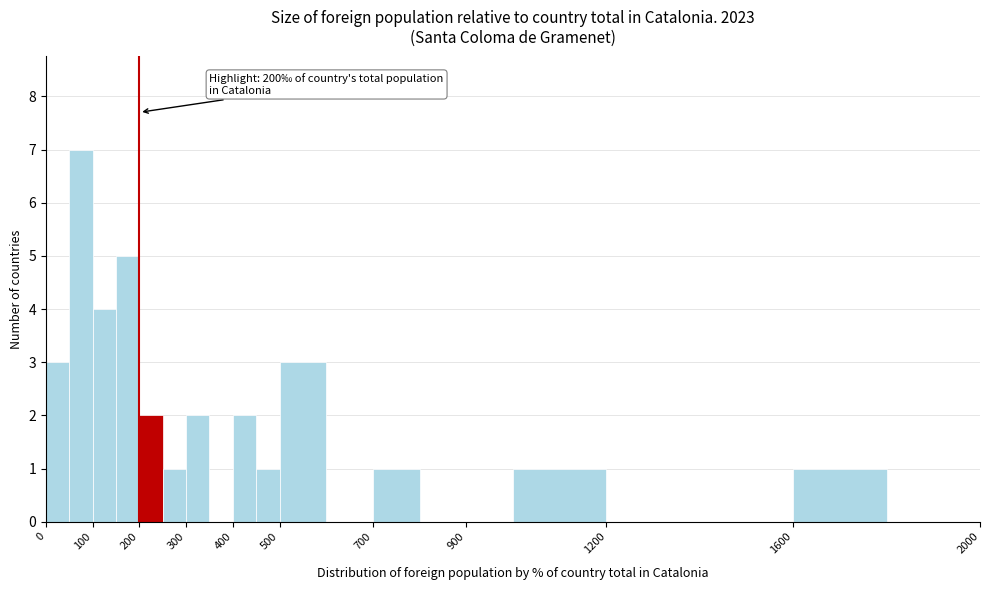

Which range on the x-axis has the tallest bar?

50 to 100